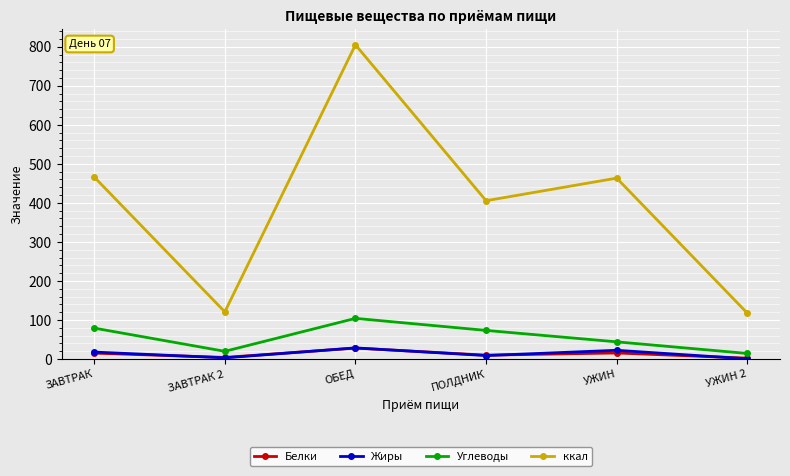

What is the value of the ккал point at the 4th from the left?

405.6